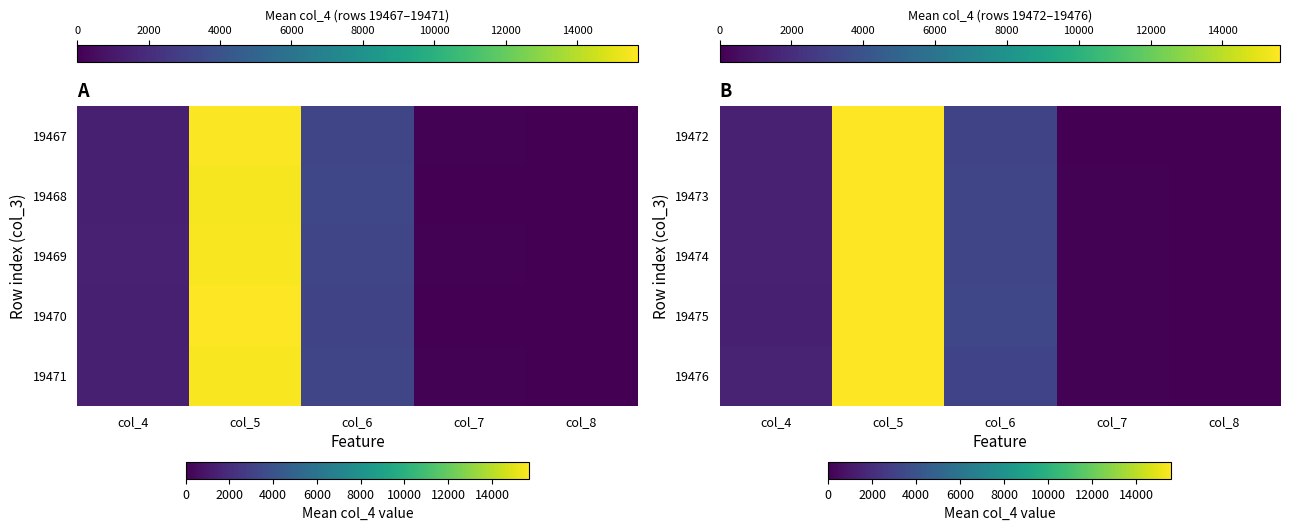

At how many categories does at least one series exceed 13619?

1